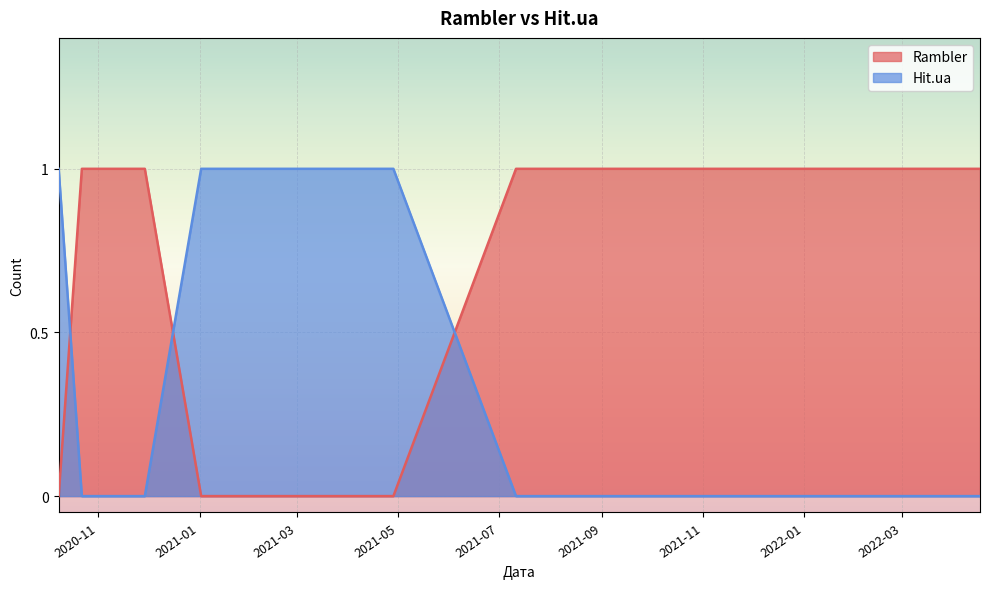

What is the spread (max minus min) of values at 2021-07-11?

1